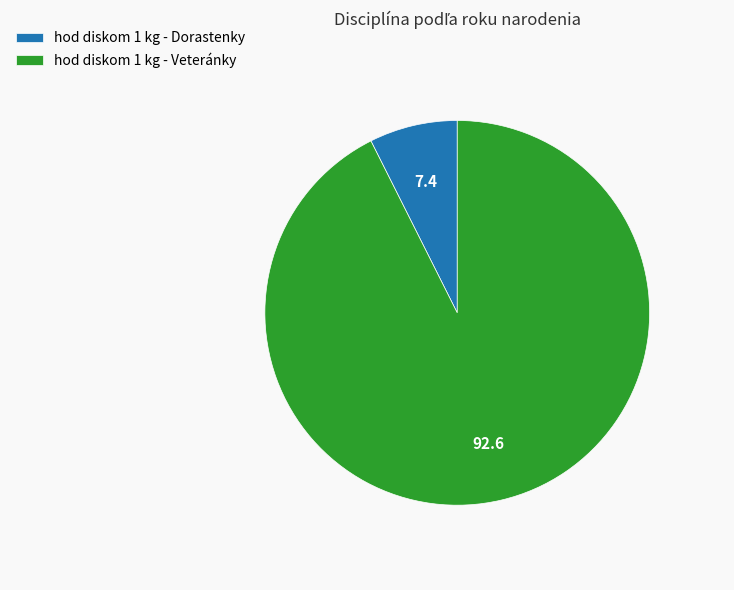

Does hod diskom 1 kg - Dorastenky represent more than half of the total?

No